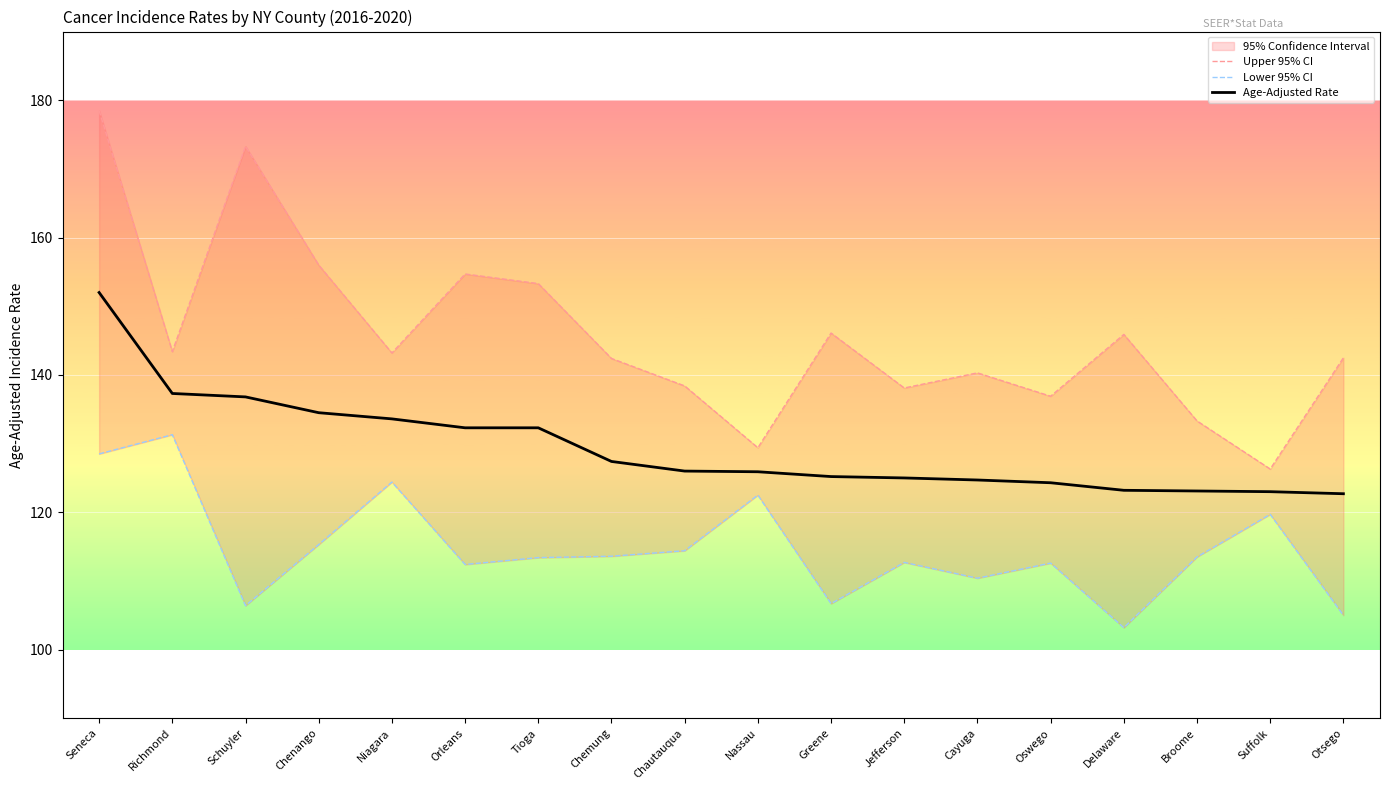

The value of Upper 95% CI at Oswego is 234.0. True or false?

False